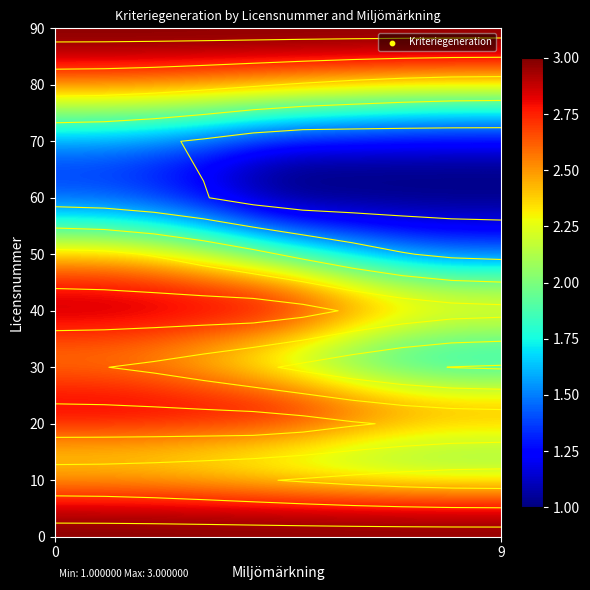

Count the number of categories in the chart.

10